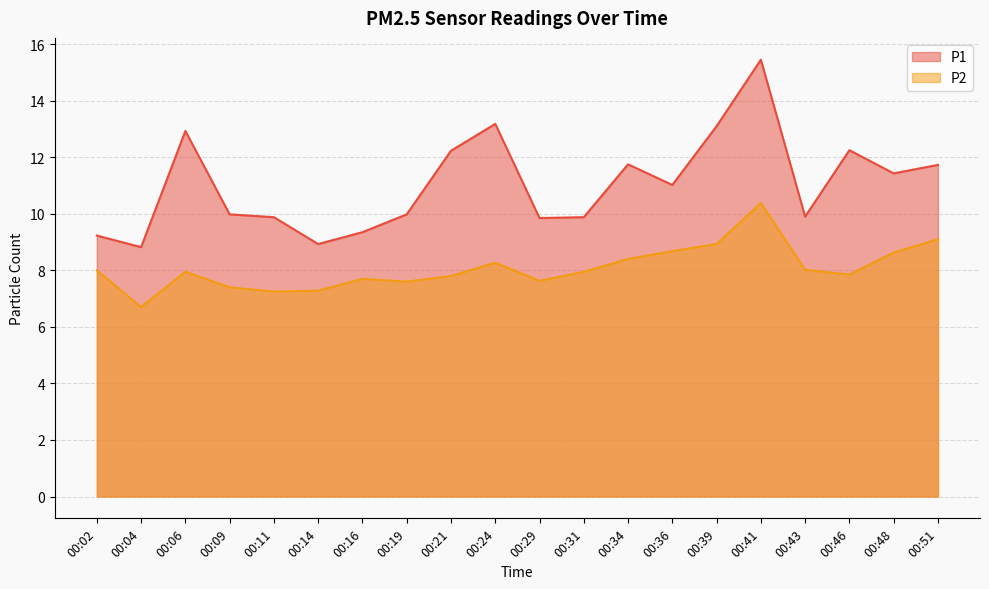

Between 00:41 and 00:09, which is larger?

00:41